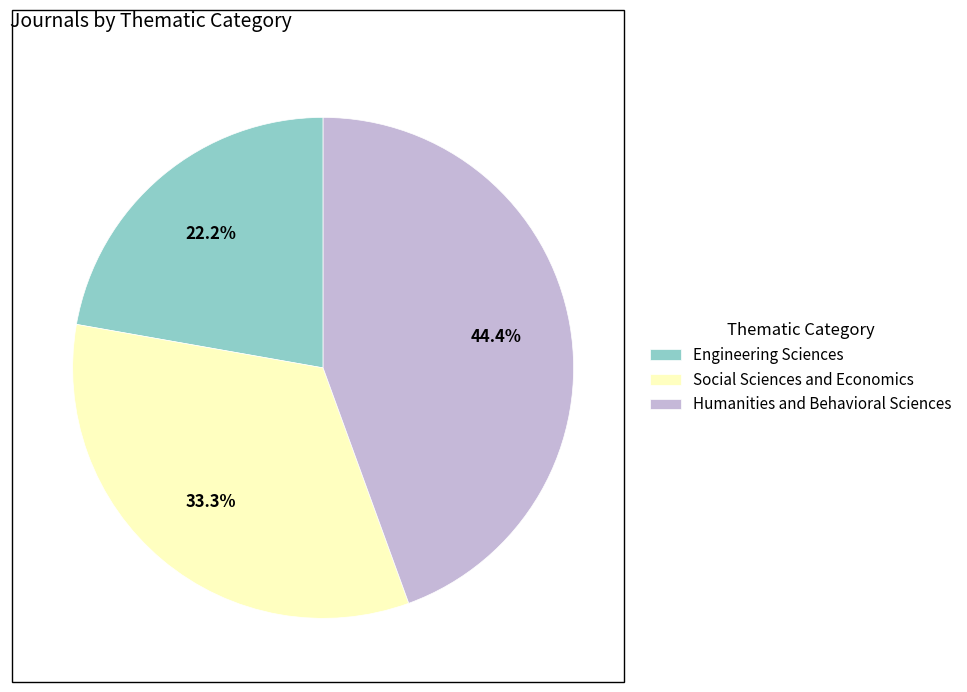

To the nearest percent, what portion does Social Sciences and Economics represent?

33%